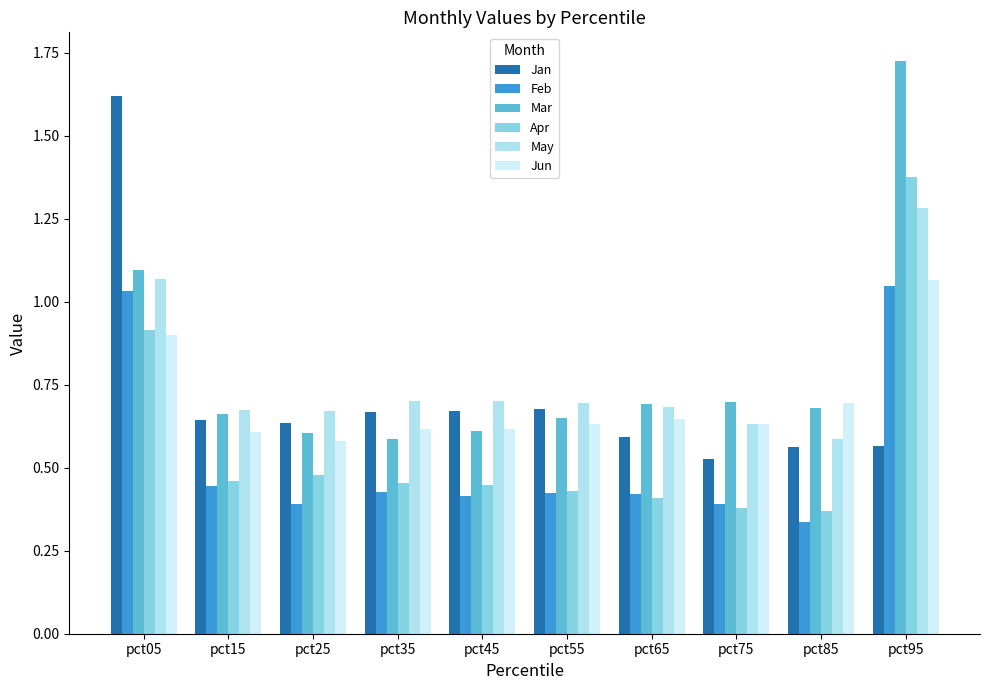

What is the average value of the Jun series?

0.7